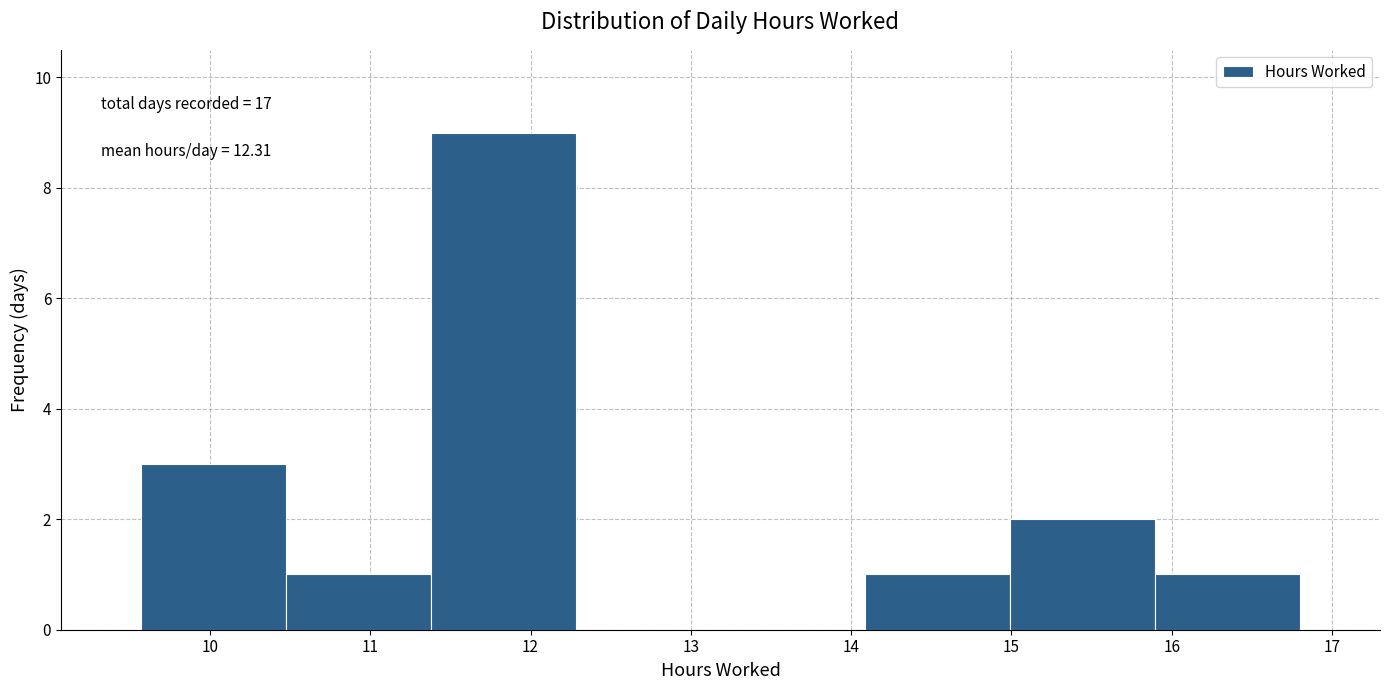

Over which range of the x-axis is the bar tallest?

11.4 to 12.3